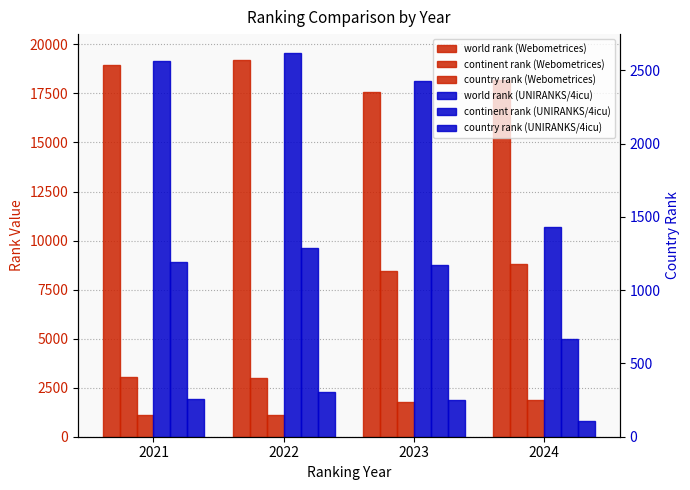

Between 2021 and 2023, which series saw the biggest shift?

continent rank (Webometrices)